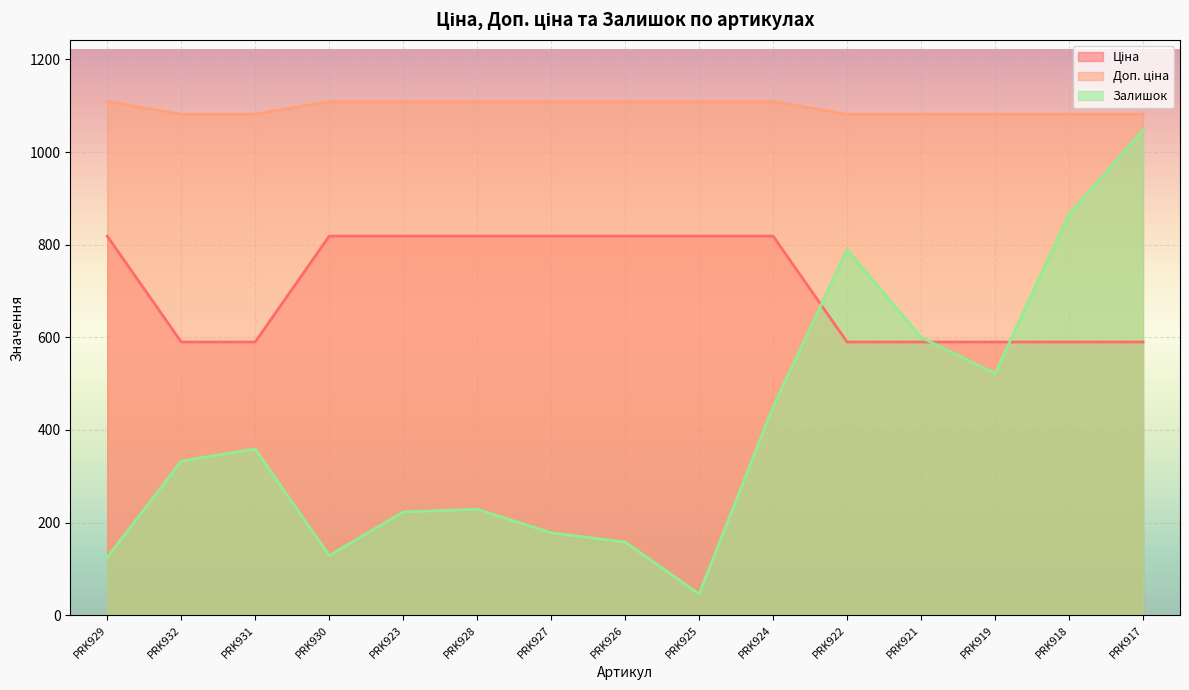

List the series in order of their overall mean, lowest first.

Залишок, Ціна, Доп. ціна